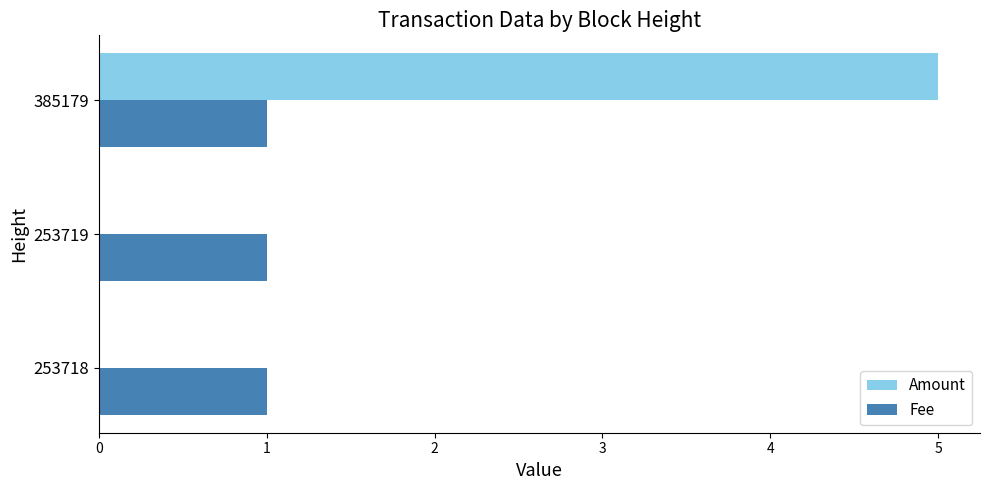

Which series has the largest range (max minus min)?

Amount